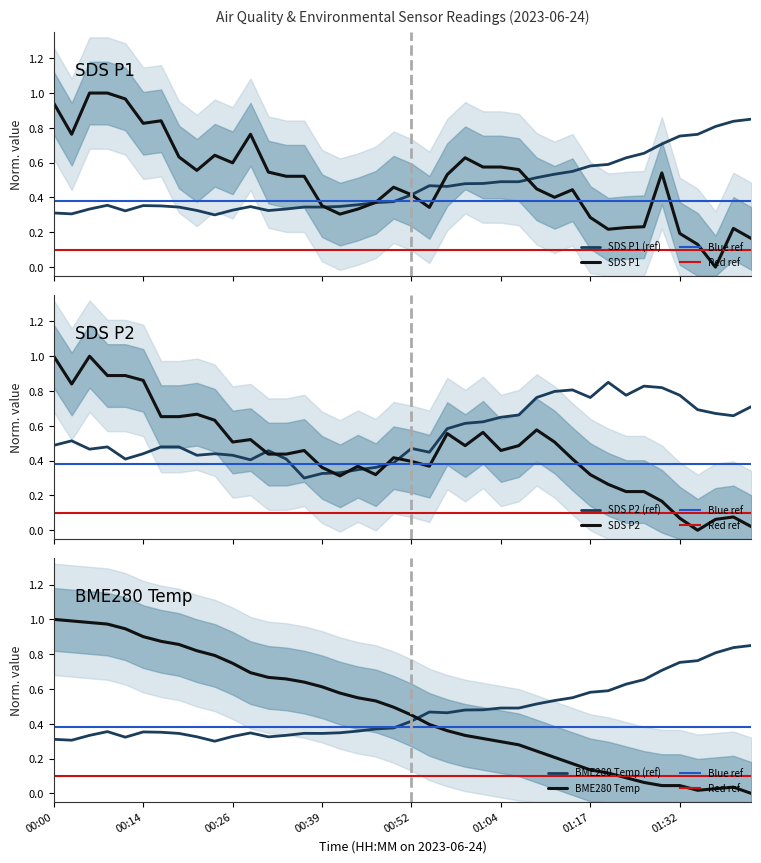

True or false: SDS P2 and SDS P2 (ref) cross at least once.

True